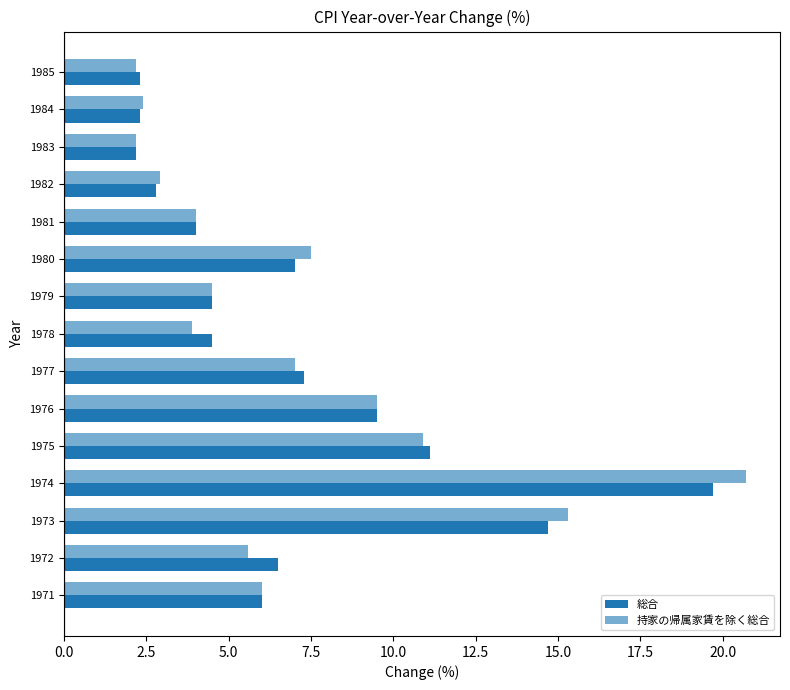

Count the number of data series in this chart.

2